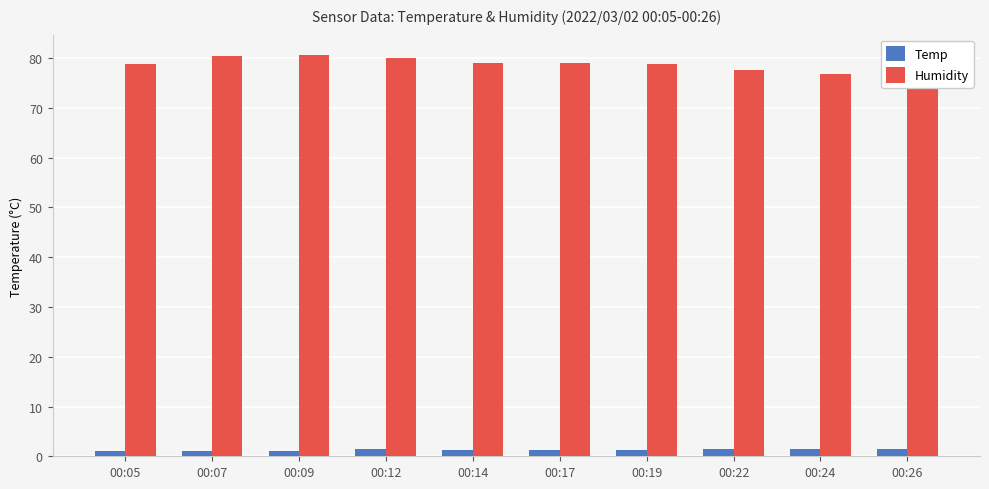

Count the number of data series in this chart.

2